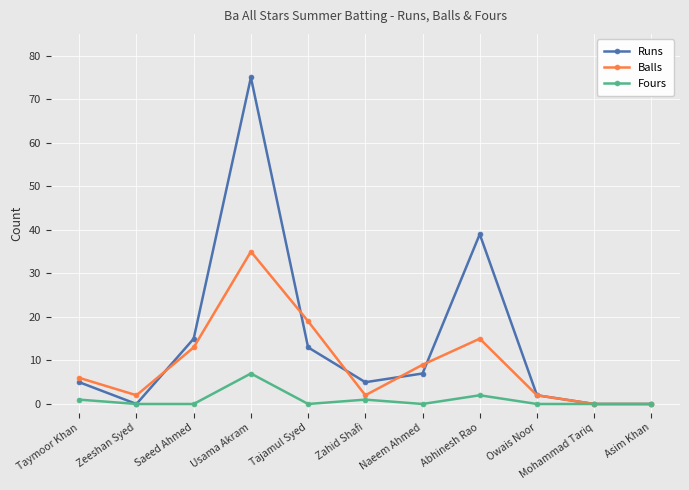

Rank the series by their maximum value, from highest to lowest.

Runs, Balls, Fours